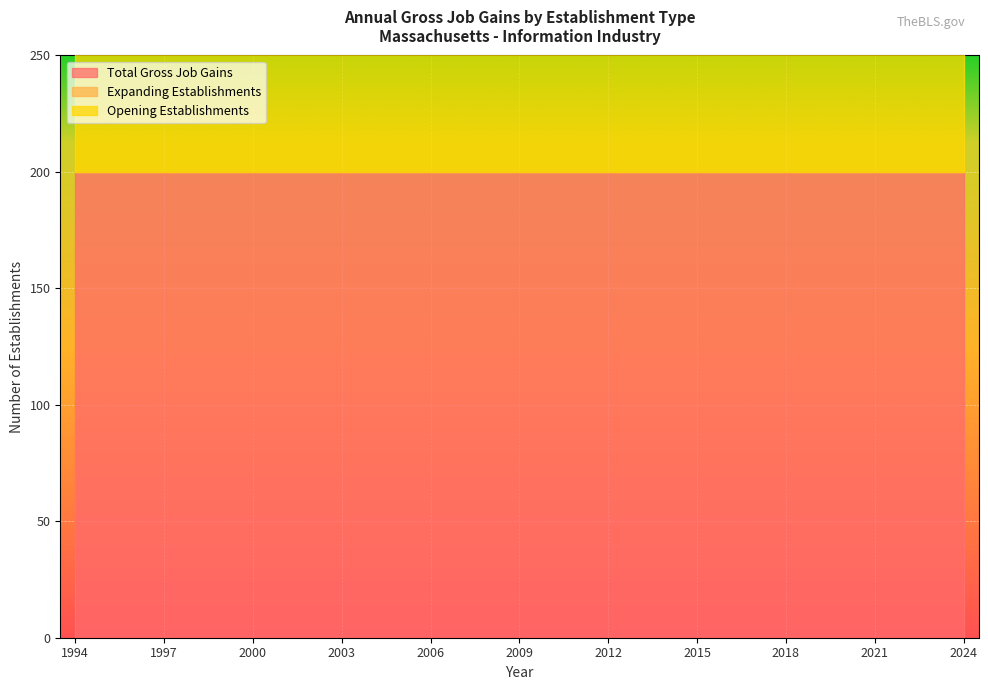

True or false: Opening Establishments has more than 1 points higher than both neighbors.

False